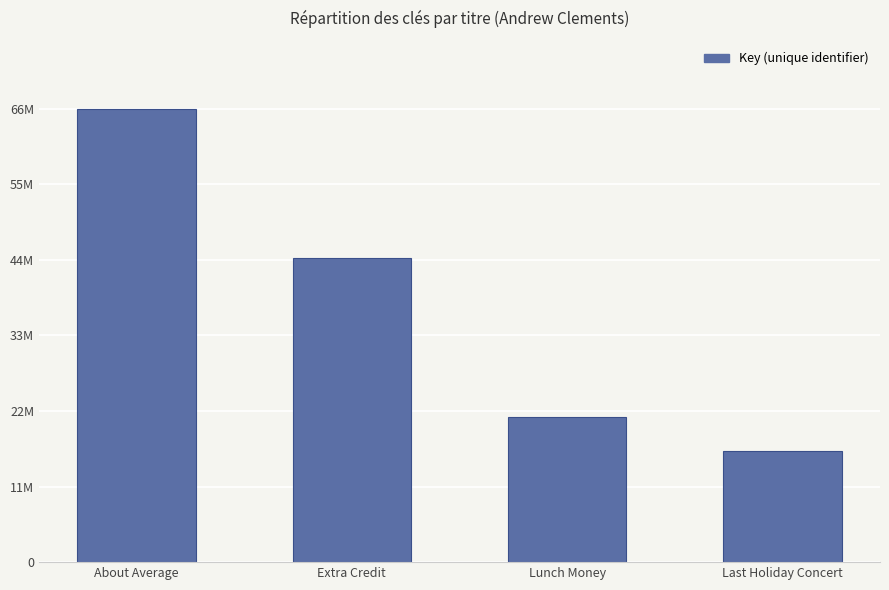

At which category does the chart reach its minimum across all series?

Last Holiday Concert